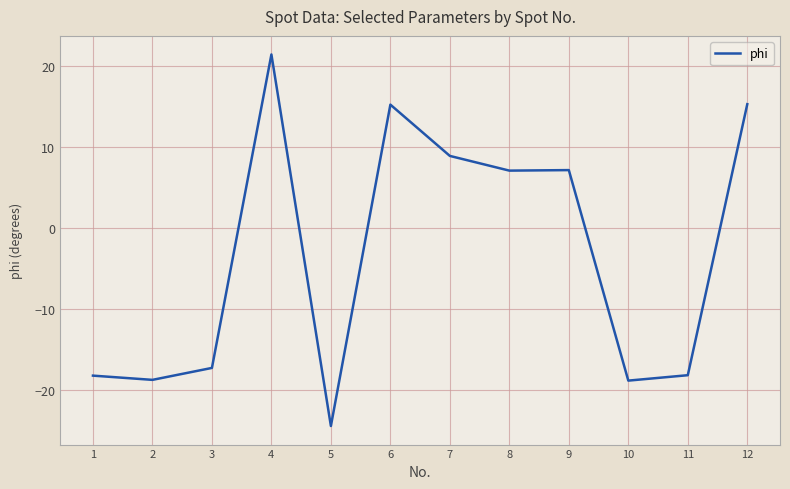

What is the maximum value shown in the chart?

21.4